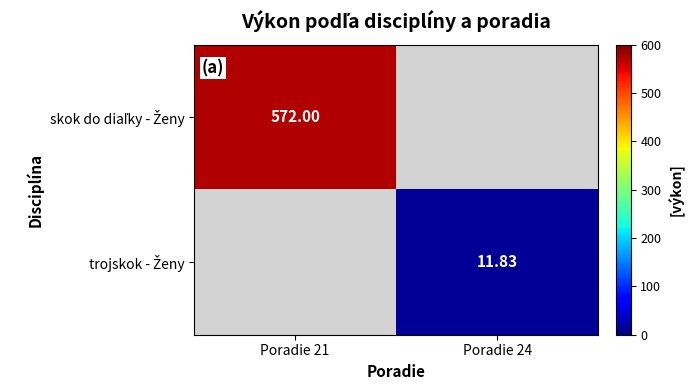

At how many categories does at least one series exceed 217?

1